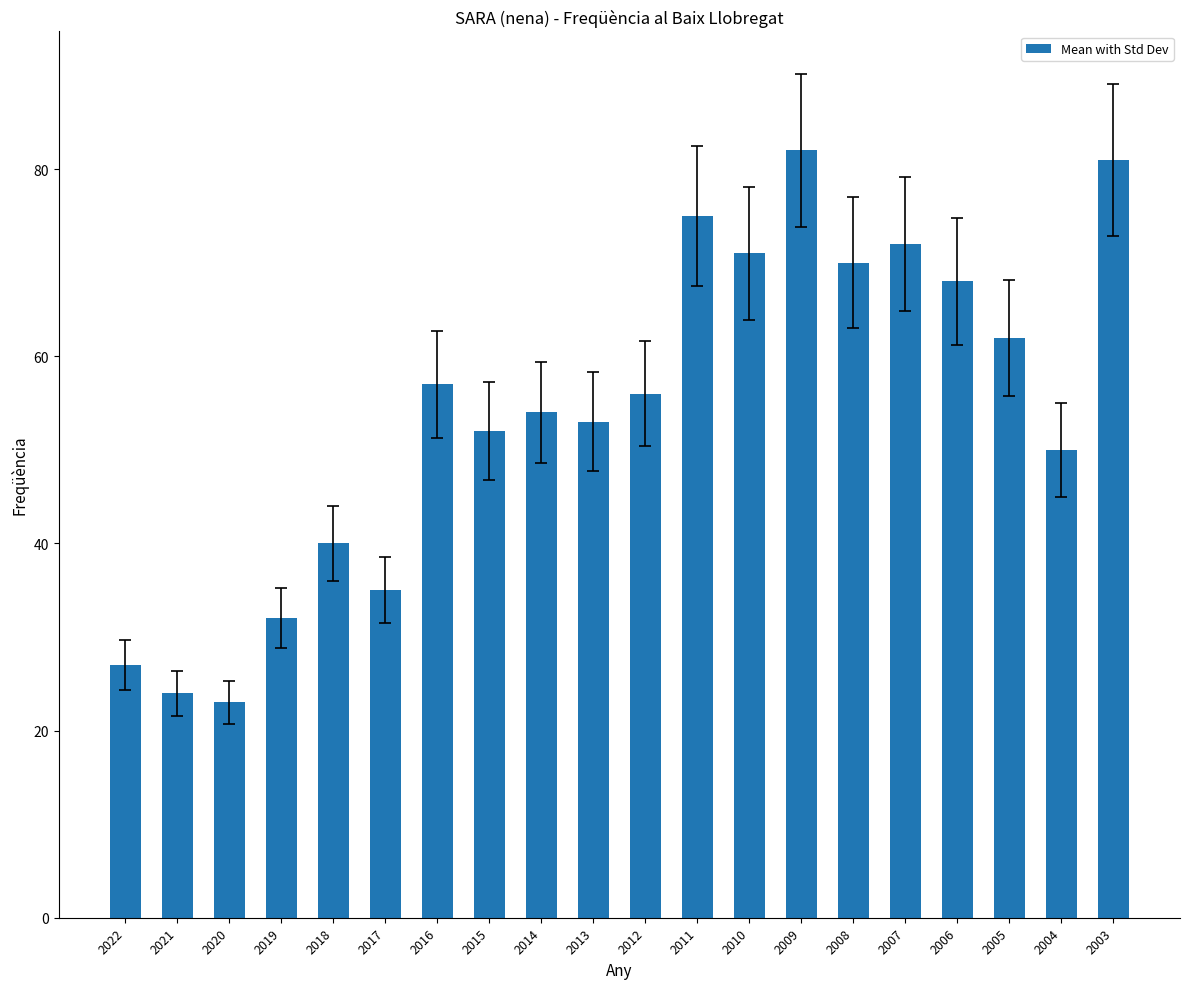

Reading left to right, list all the values displayed in this chart.

27	24	23	32	40	35	57	52	54	53	56	75	71	82	70	72	68	62	50	81